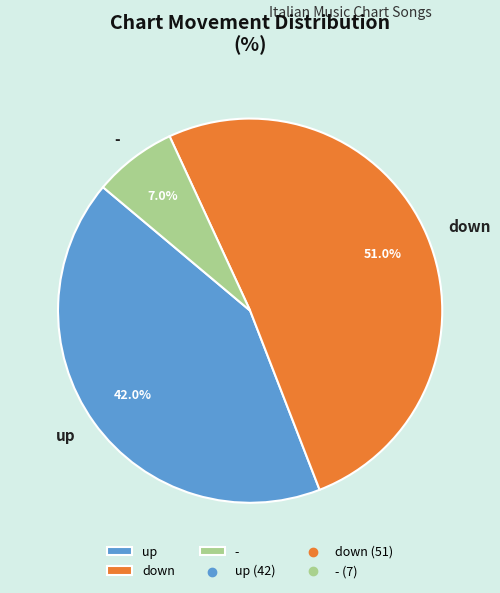

To the nearest percent, what portion does down represent?

51%